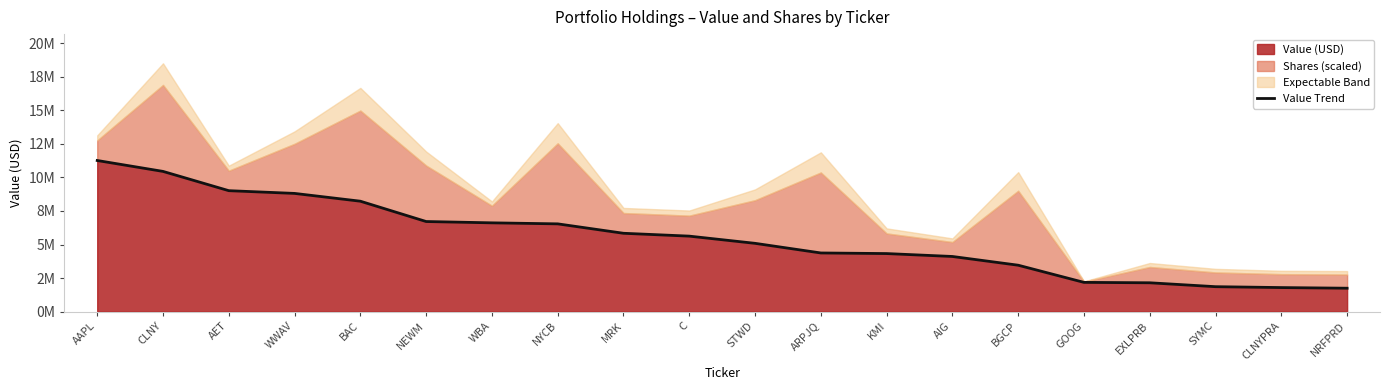

What position from the right is NYCB?

13